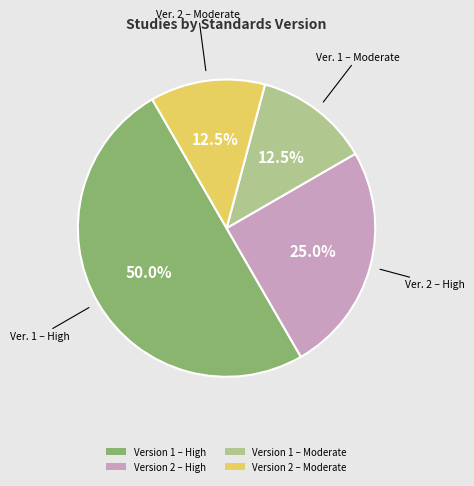

What portion of the pie excludes Version 1 – Moderate?

87.5%